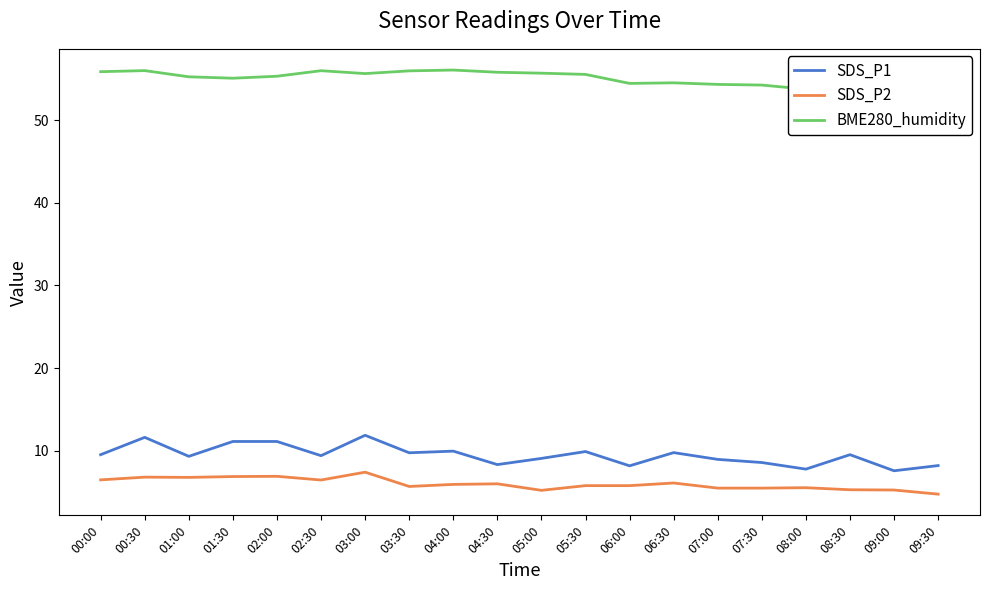

List the labels in order of BME280_humidity value, largest first.

04:00, 00:30, 02:30, 03:30, 00:00, 04:30, 05:00, 03:00, 05:30, 02:00, 01:00, 01:30, 06:30, 06:00, 07:00, 07:30, 08:30, 09:00, 08:00, 09:30